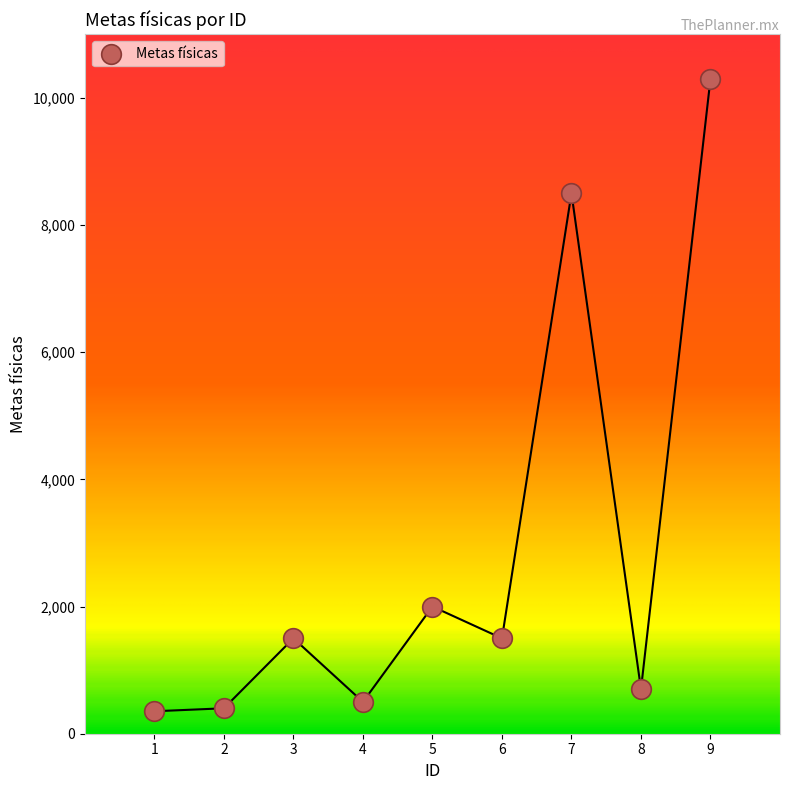

What is the average X value?

5